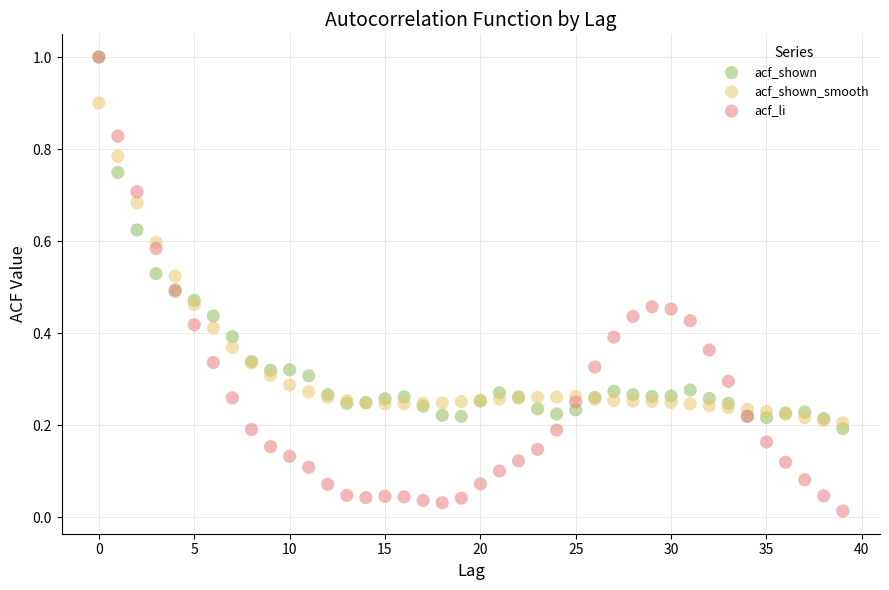

What are all the series names shown in the legend?

acf_shown, acf_shown_smooth, acf_li